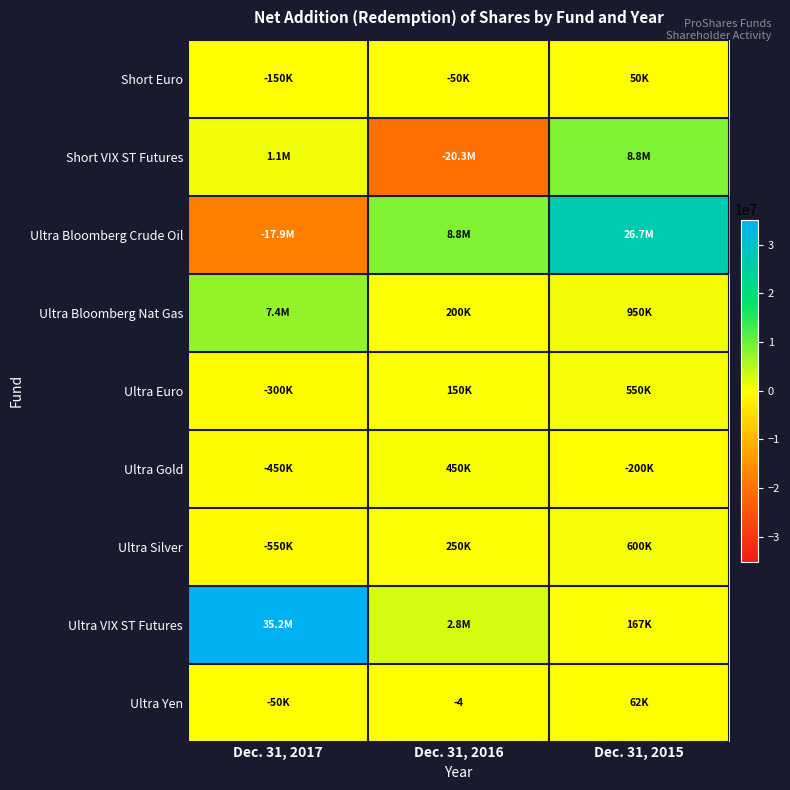

List the series in order of their peak value, highest first.

Ultra VIX ST Futures, Ultra Bloomberg Crude Oil, Short VIX ST Futures, Ultra Bloomberg Nat Gas, Ultra Silver, Ultra Euro, Ultra Gold, Ultra Yen, Short Euro